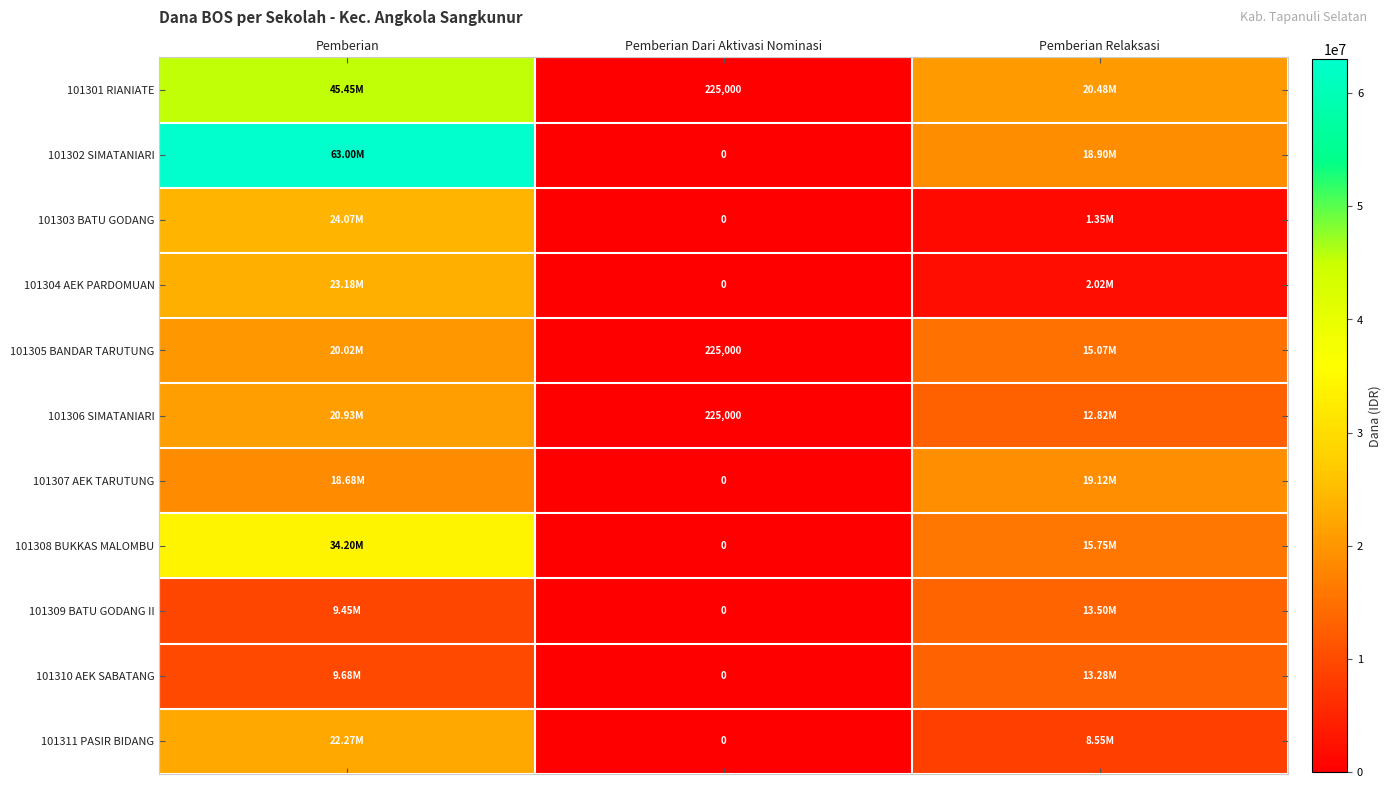

What is the difference between the second highest and minimum values in the 101307 AEK TARUTUNG series?

18675000